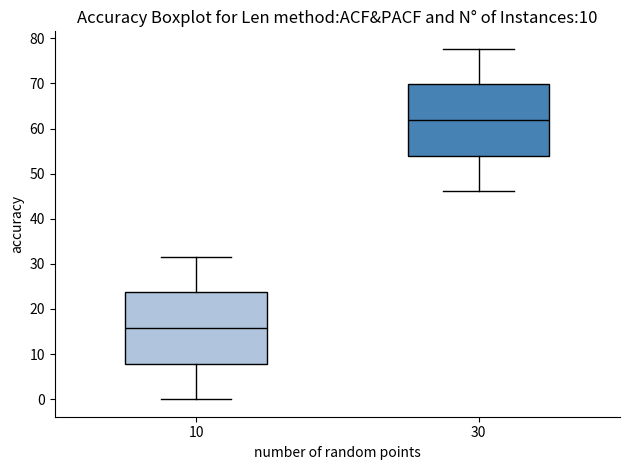

Where does the lower whisker of the box at x = 30 end on the y-axis? The values are not printed on the chart, so give them approximately, as read against the axis.

46